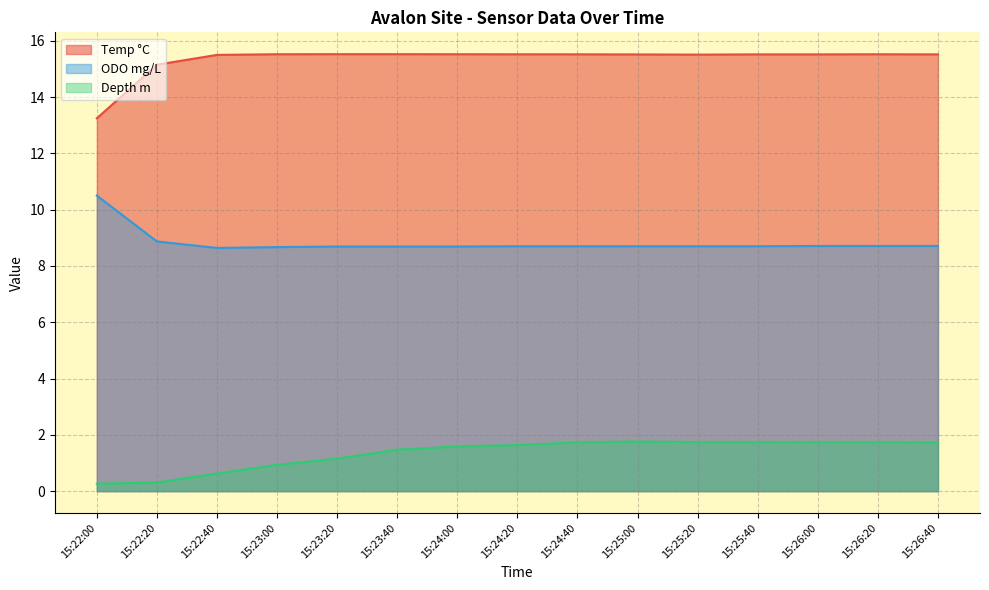

Which label corresponds to the largest value in the chart?

15:23:20